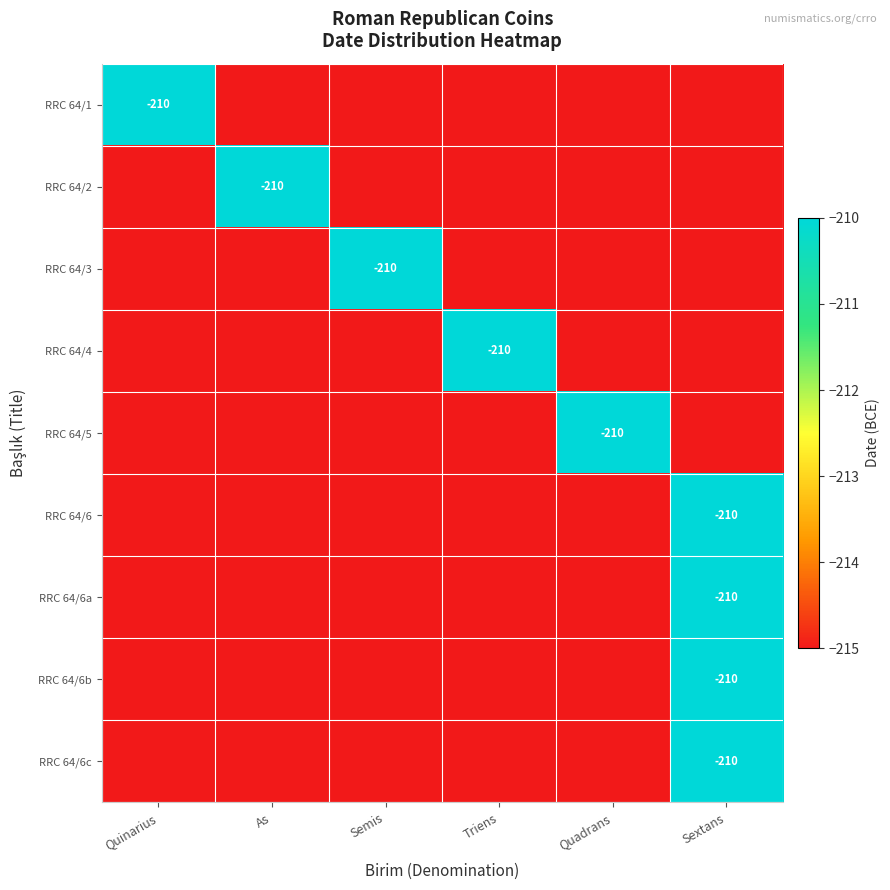

Is it true that RRC 64/6b equals -210 at Sextans?

True